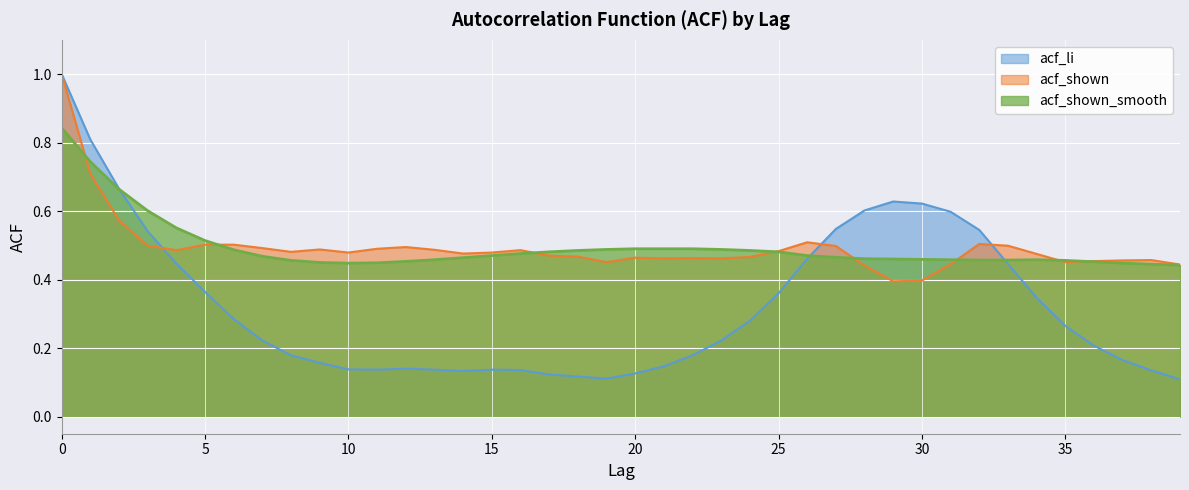

Reading left to right, extract all data points from this chart.

acf_li: 1.0	0.8	0.7	0.5	0.4	0.4	0.3	0.2	0.2	0.2	0.1	0.1	0.1	0.1	0.1	0.1	0.1	0.1	0.1	0.1	0.1	0.1	0.2	0.2	0.3	0.4	0.5	0.5	0.6	0.6	0.6	0.6	0.5	0.4	0.3	0.3	0.2	0.2	0.1	0.1
acf_shown: 1.0	0.7	0.6	0.5	0.5	0.5	0.5	0.5	0.5	0.5	0.5	0.5	0.5	0.5	0.5	0.5	0.5	0.5	0.5	0.5	0.5	0.5	0.5	0.5	0.5	0.5	0.5	0.5	0.4	0.4	0.4	0.4	0.5	0.5	0.5	0.5	0.5	0.5	0.5	0.4
acf_shown_smooth: 0.8	0.7	0.7	0.6	0.6	0.5	0.5	0.5	0.5	0.5	0.4	0.4	0.5	0.5	0.5	0.5	0.5	0.5	0.5	0.5	0.5	0.5	0.5	0.5	0.5	0.5	0.5	0.5	0.5	0.5	0.5	0.5	0.5	0.5	0.5	0.5	0.5	0.4	0.4	0.4